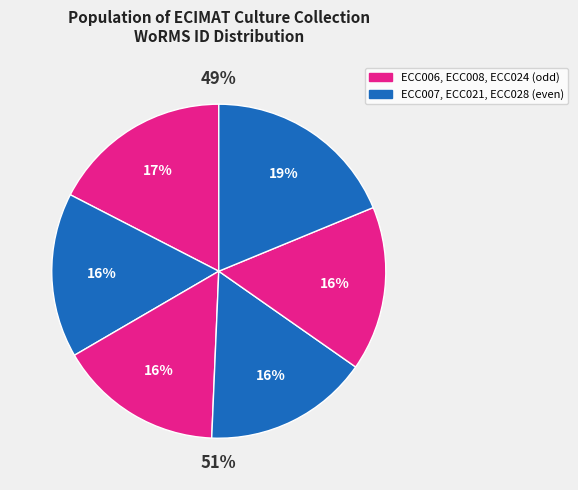

Rank the categories by value from highest to lowest.

ECC028, ECC006, ECC007, ECC021, ECC024, ECC008